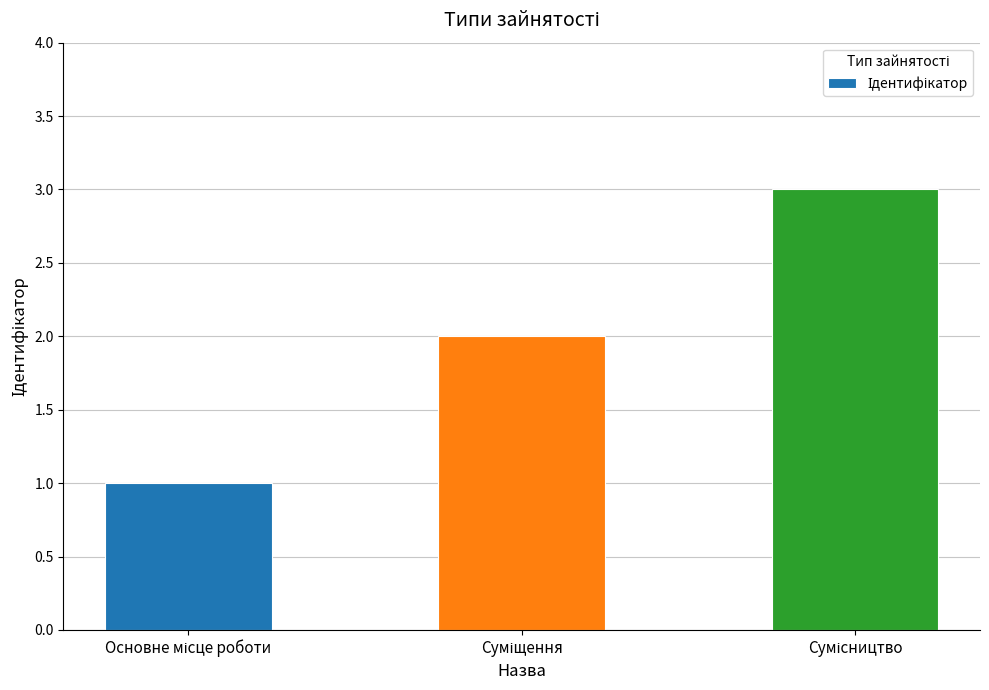

Are the bars grouped side by side (vs. stacked)?

No